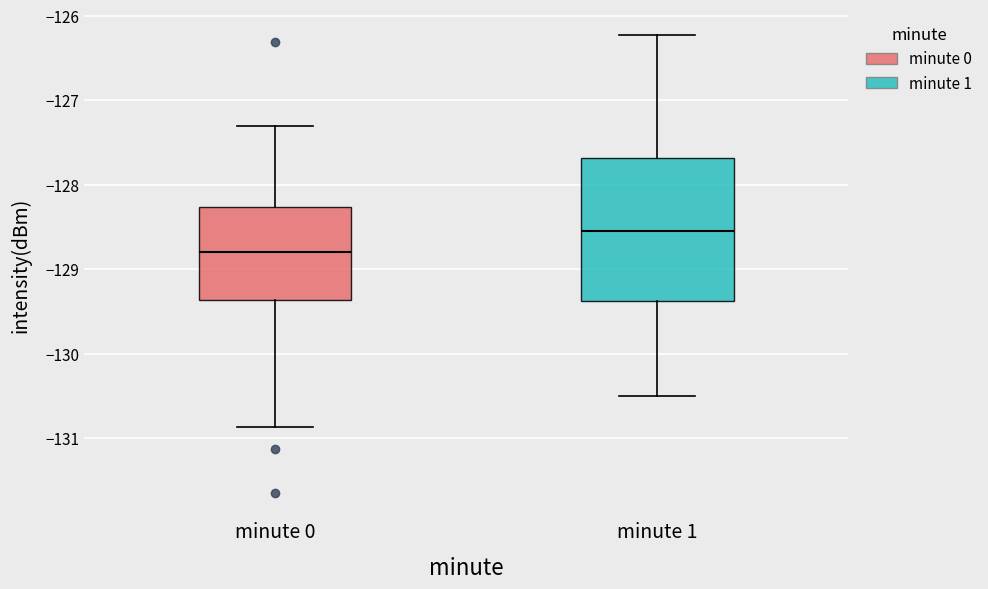

Reading left to right, transcribe this box plot: for each box, give where its median line is, the range the box spans, and where its two whiskers end, as read against the y-axis. The values are not printed on the chart, so give them approximately, as read against the axis.

minute 0: median -128.8, box -129.4 to -128.3, whiskers -130.9 to -127.3
minute 1: median -128.5, box -129.4 to -127.7, whiskers -130.5 to -126.2